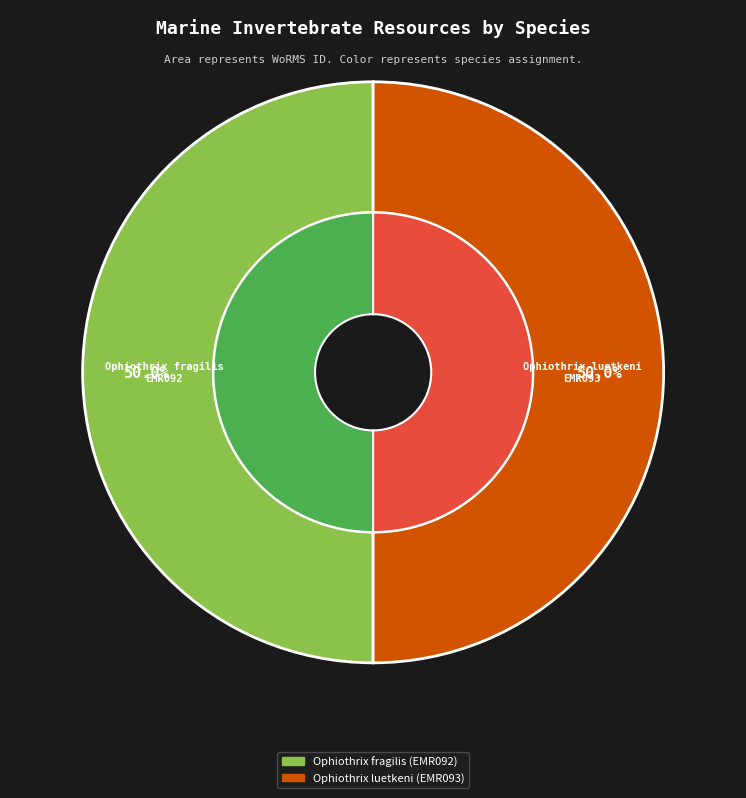

Is it true that Ophiothrix luetkeni (EMR093) is 50% of the pie?

True